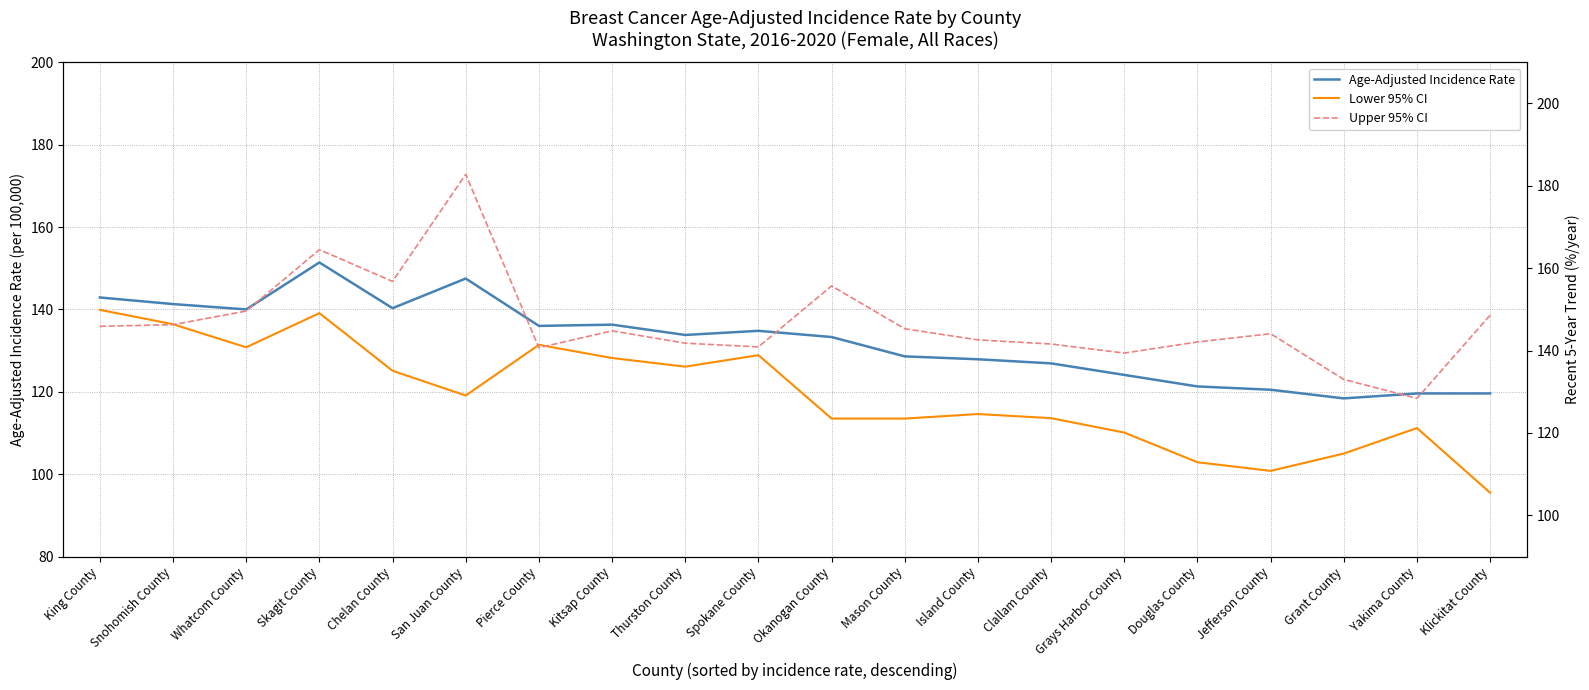

True or false: Upper 95% CI has more than 2 points higher than both neighbors.

True